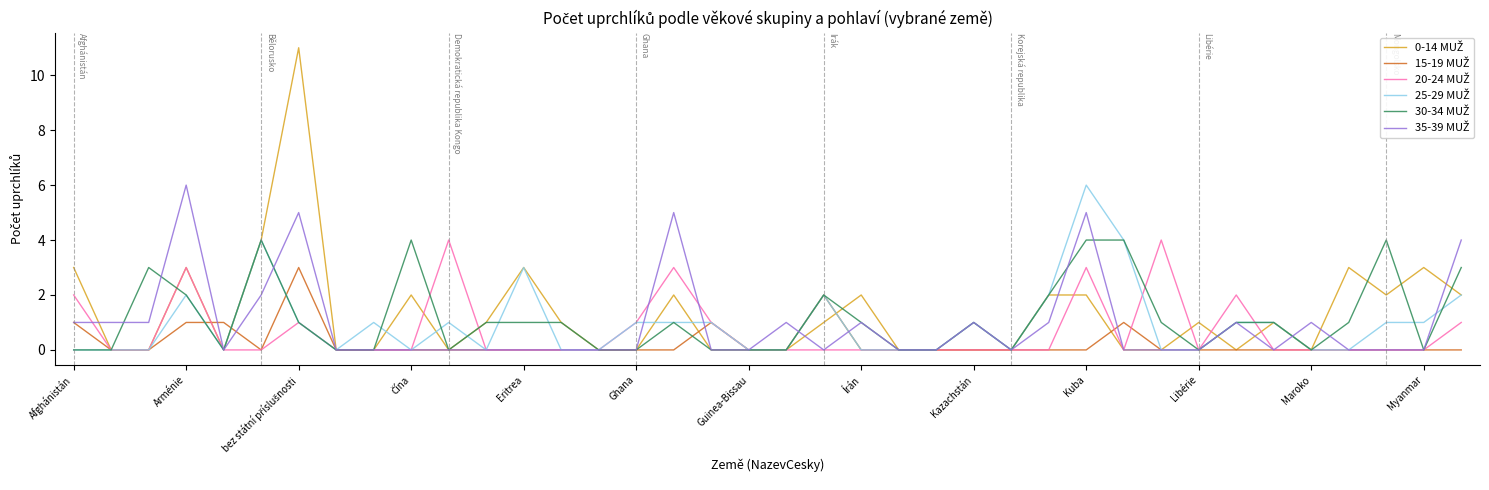

What is the greatest value displayed?

11